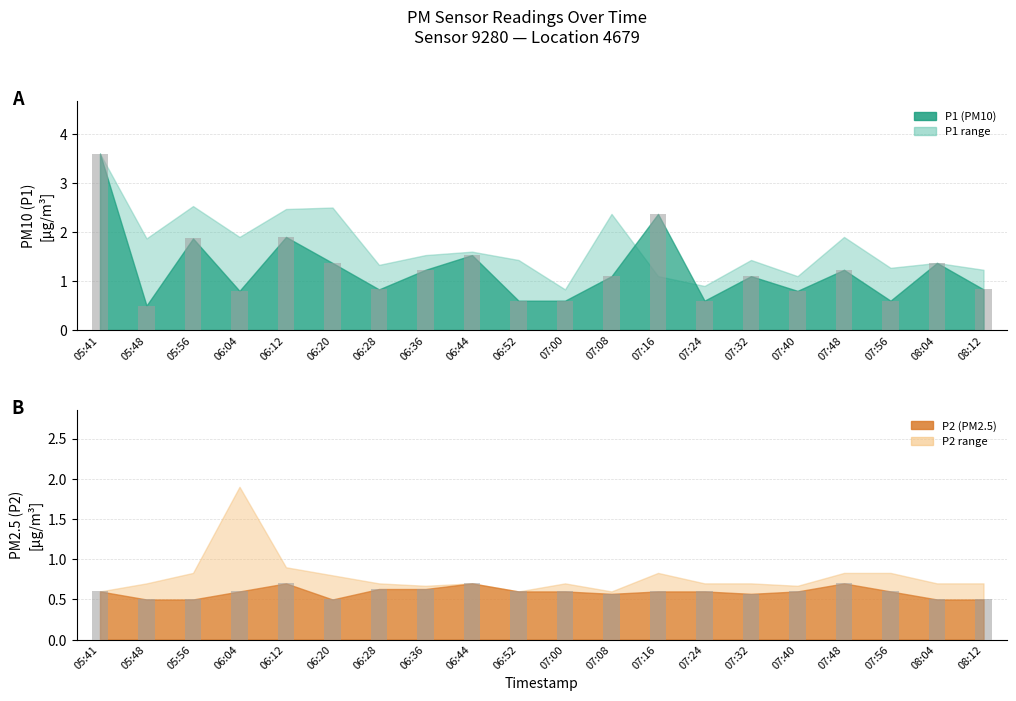

Is the value of P1 at 05:56 greater than the value of P2 at 07:08?

Yes